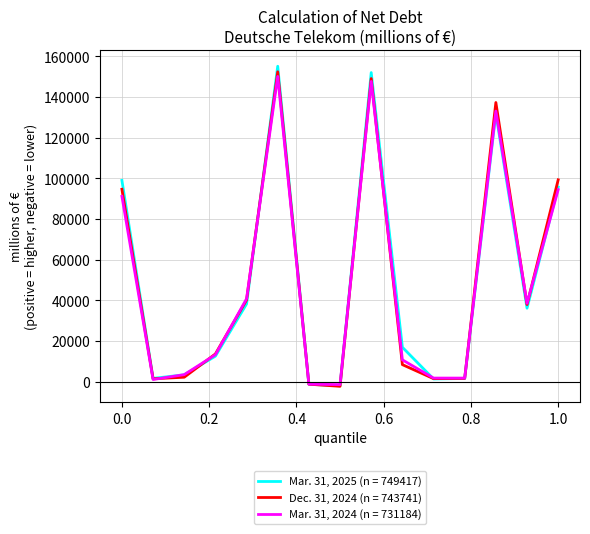

Rank the series by their average value, from highest to lowest.

Mar. 31, 2025 (n = 749417), Dec. 31, 2024 (n = 743741), Mar. 31, 2024 (n = 731184)